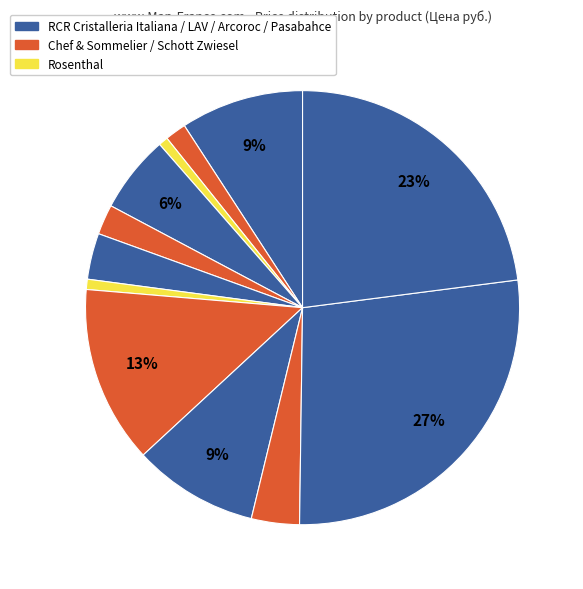

How many segments does this pie chart have?

12